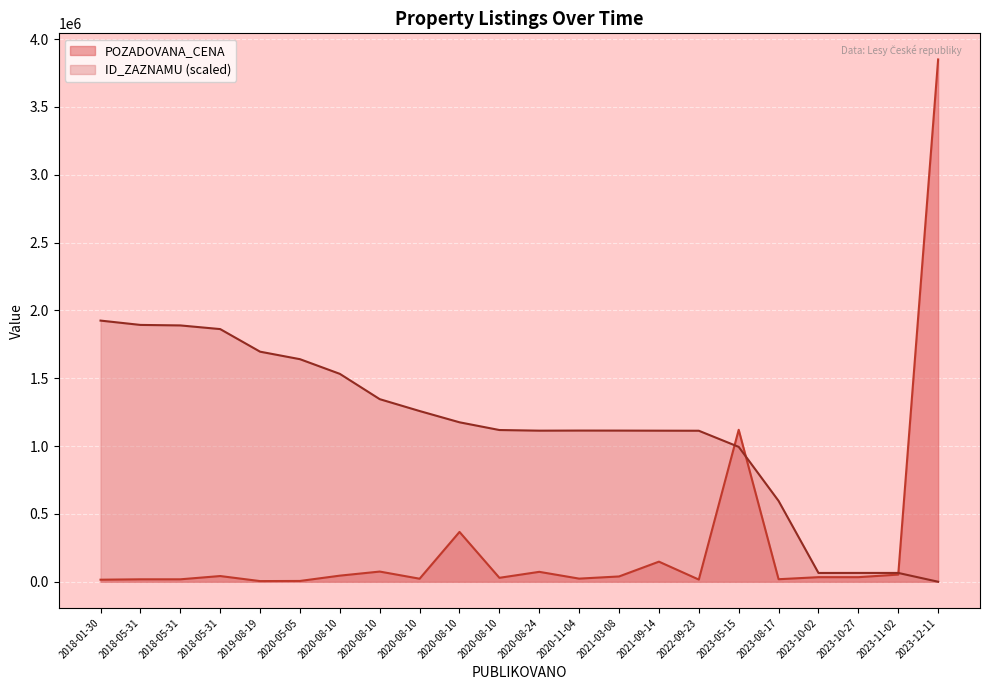

How many times do ID_ZAZNAMU and POZADOVANA_CENA cross each other?

3